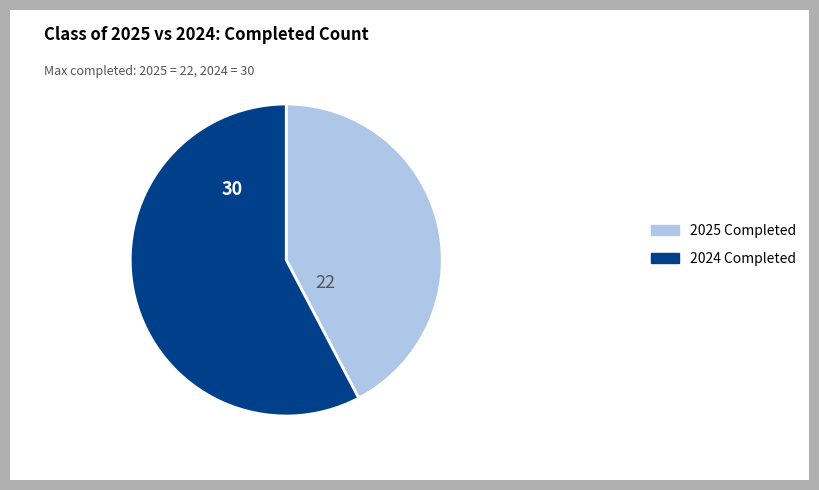

Does any single category account for the majority?

Yes